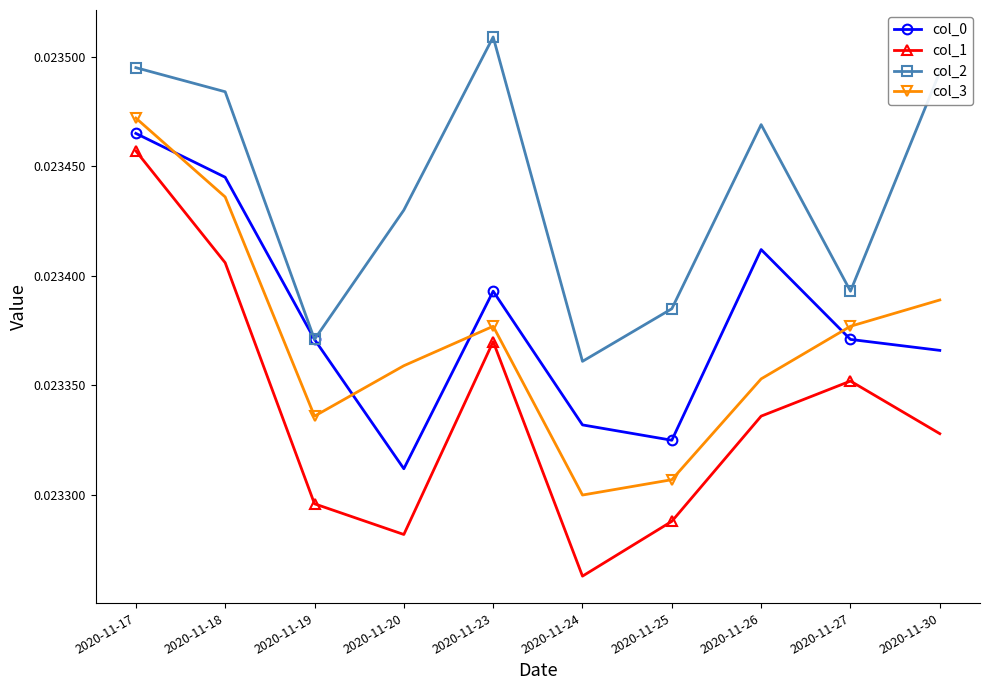

Which category has the highest value across all series?

2020-11-23